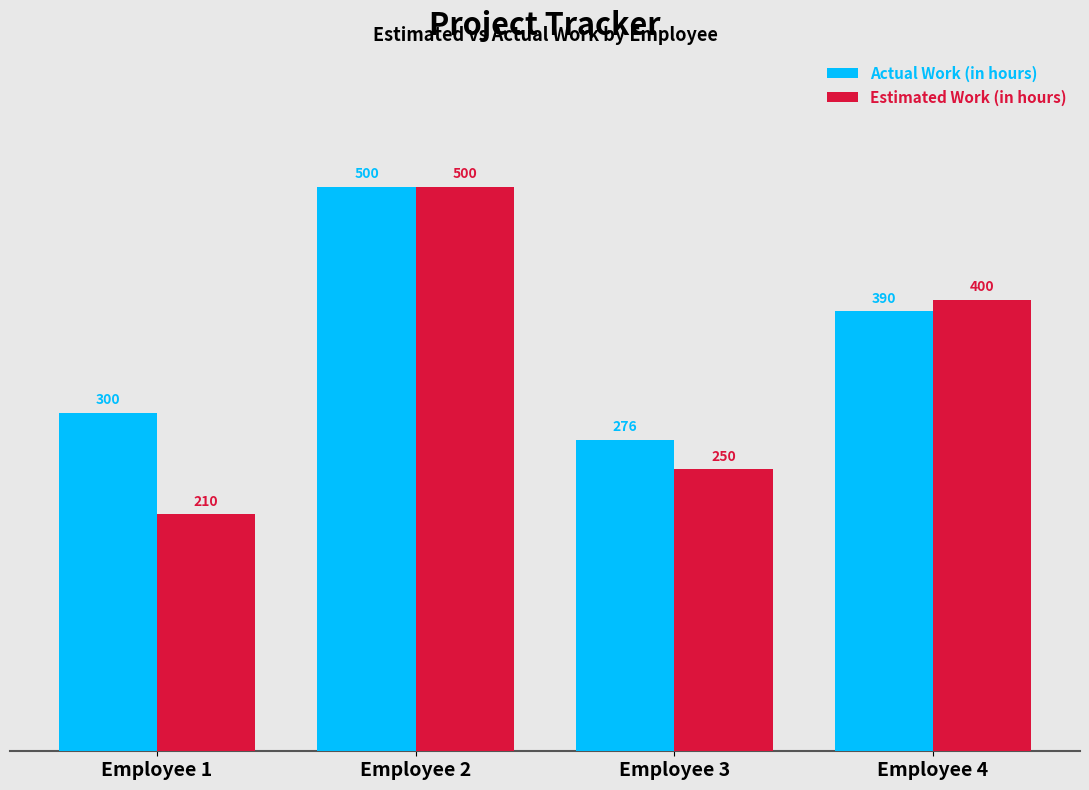

What is the value of the Estimated Work (in hours) bar at the 4th from the left?

400